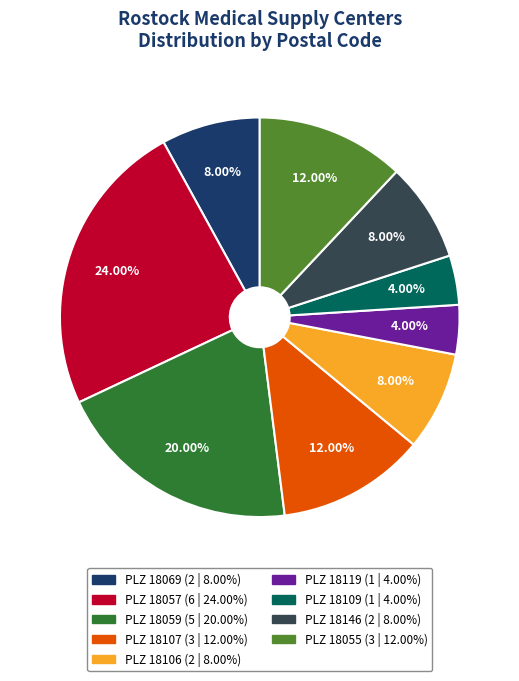

Is there any slice that represents more than half of the pie?

No